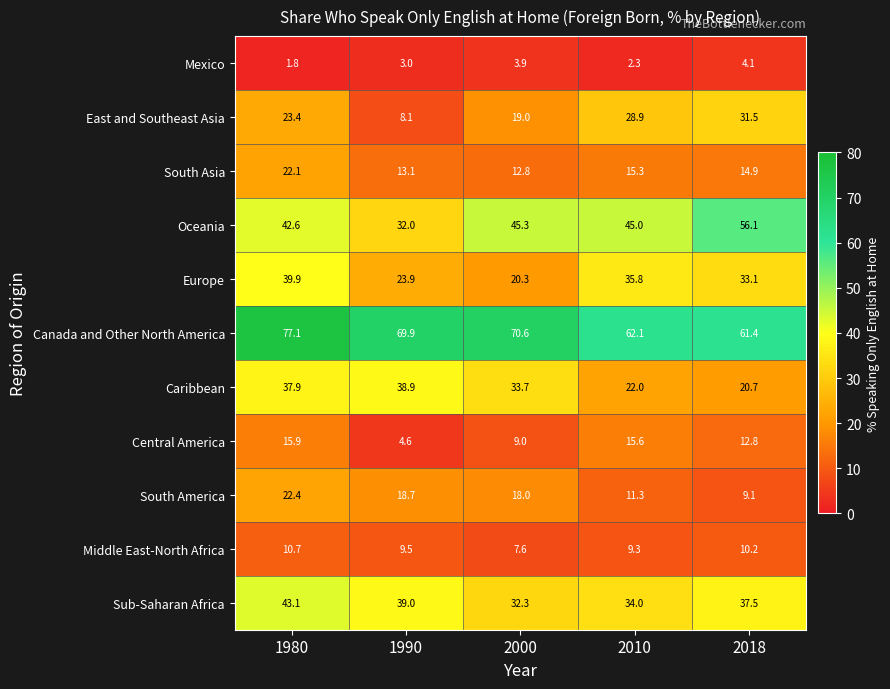

How many data points does each series have?

5